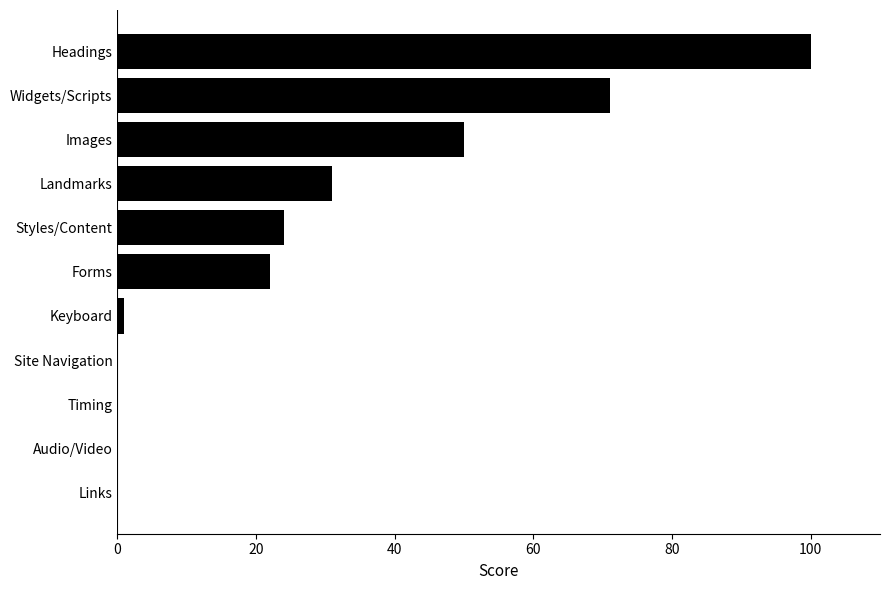

What is the change in value from Widgets/Scripts to Headings?

+29